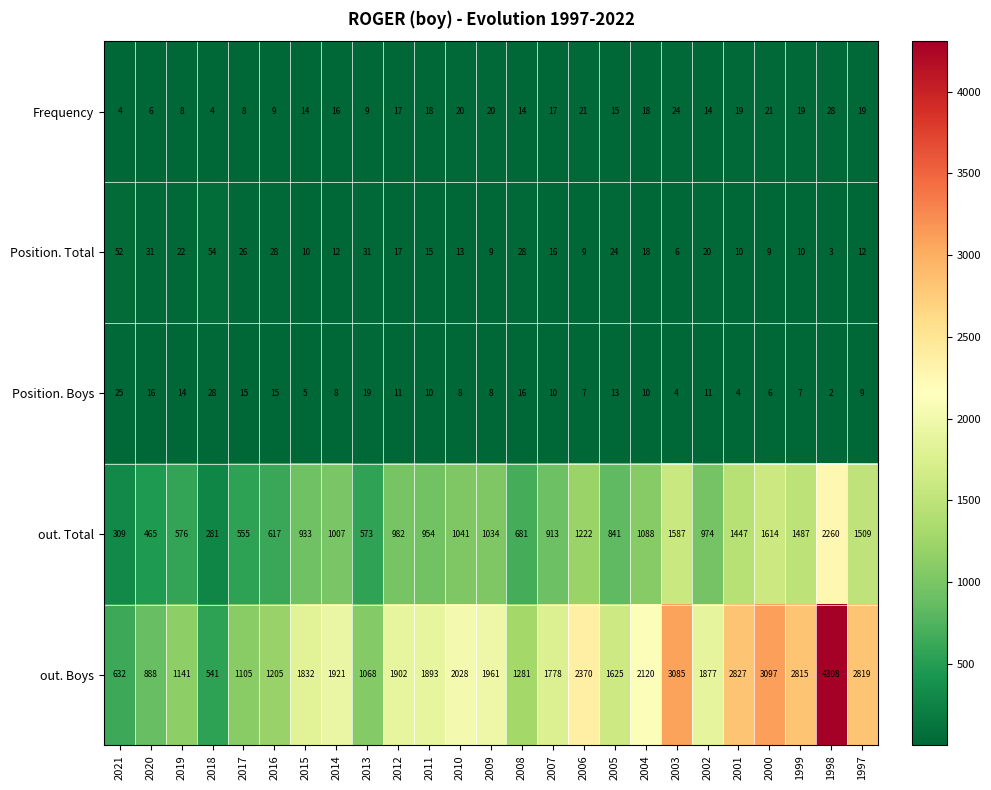

At which label is out. Total closest to 1270?

2006